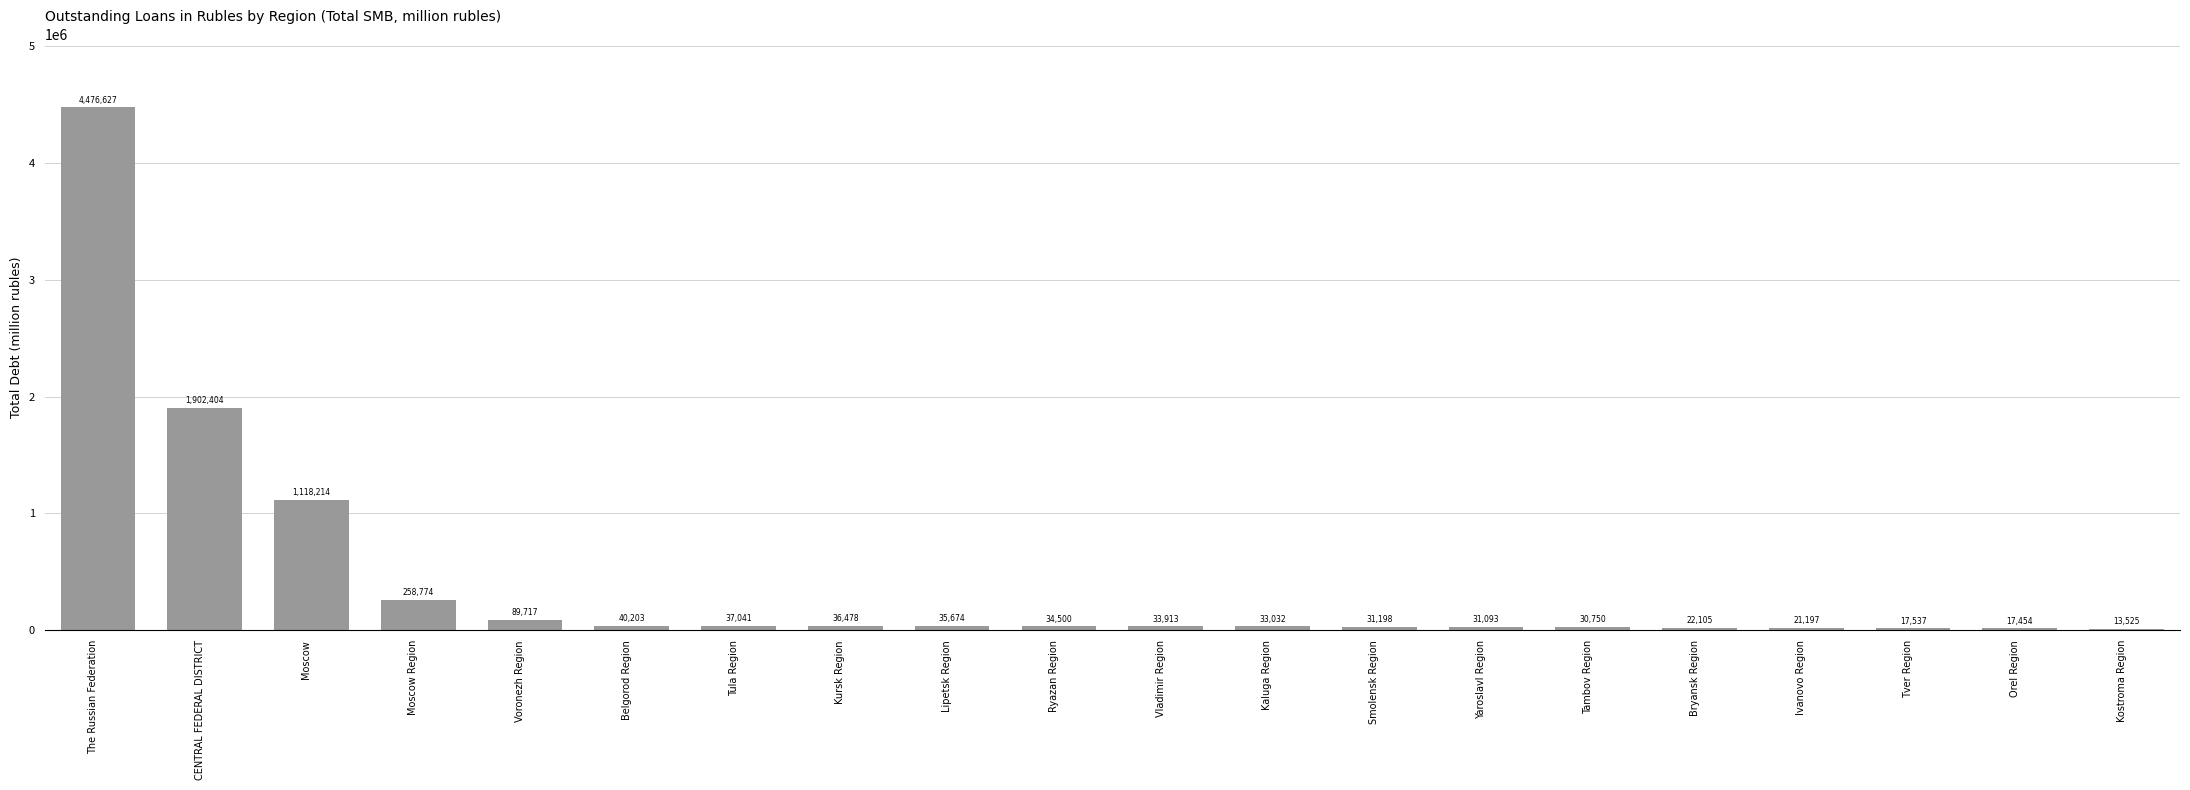

Are the bars horizontal?

No